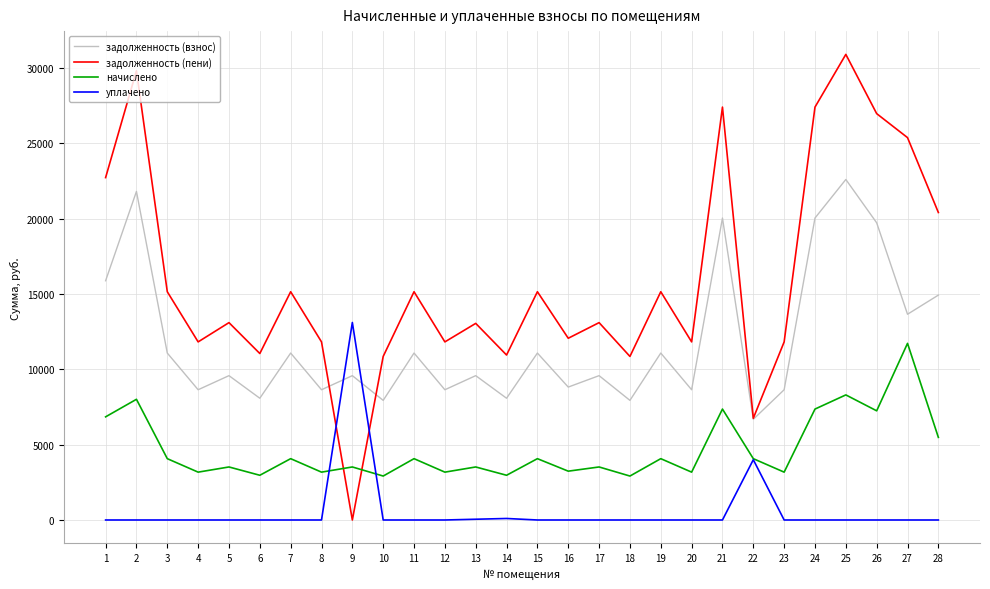

True or false: задолженность (взнос) and начислено intersect in this chart.

False